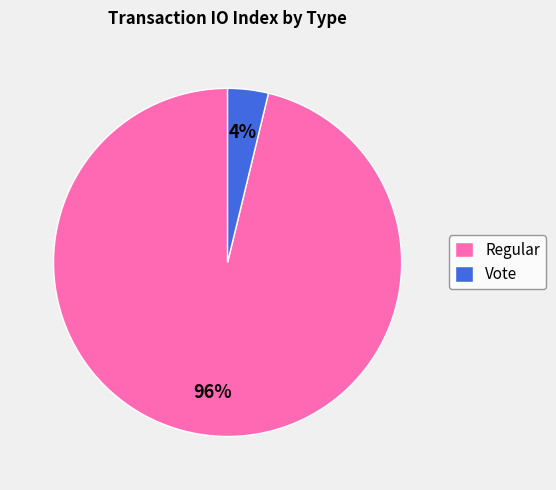

Which category has the biggest portion of the pie?

Regular